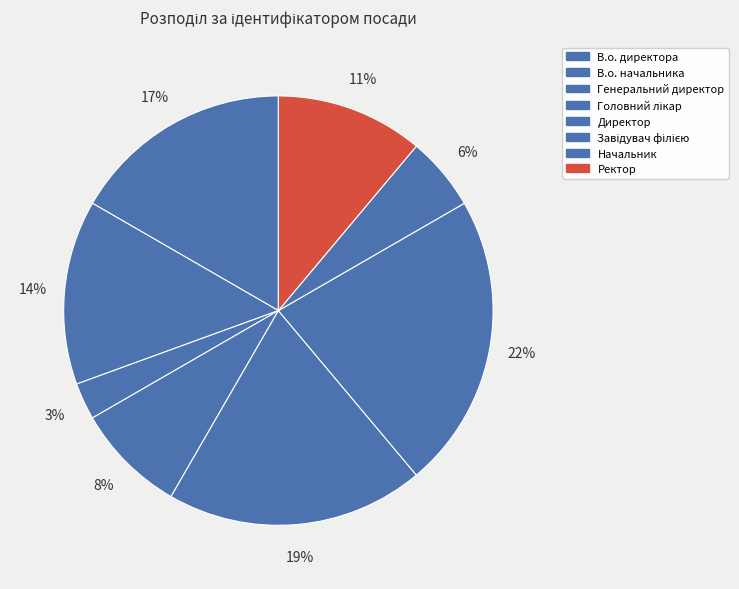

Rank the categories by value from lowest to highest.

Генеральний директор, Начальник, Головний лікар, Ректор, В.о. начальника, В.о. директора, Директор, Завідувач філією